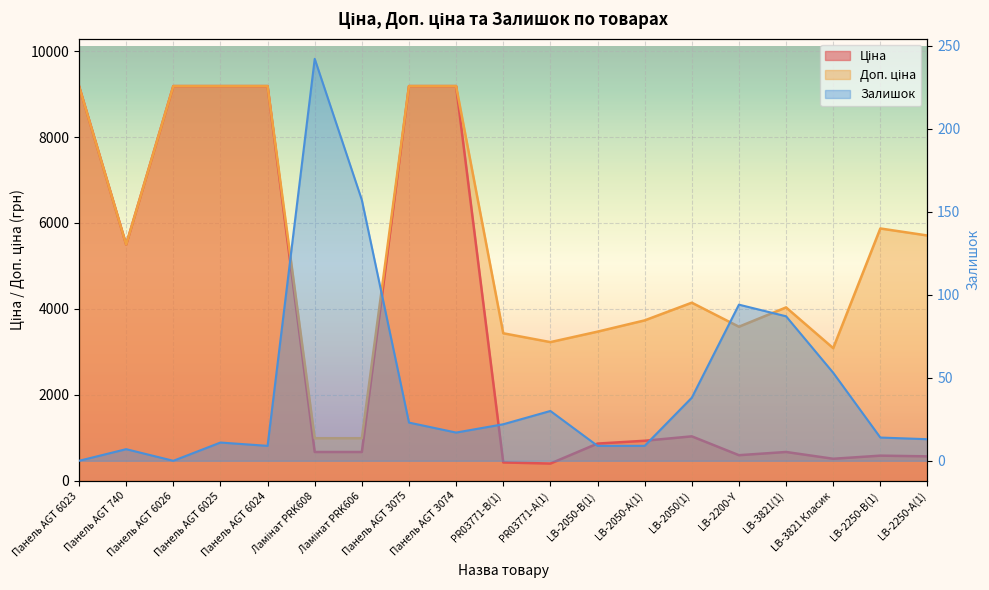

Which has a higher value, Ламінат PRK606 or LB-2250-В(1)?

Ламінат PRK606